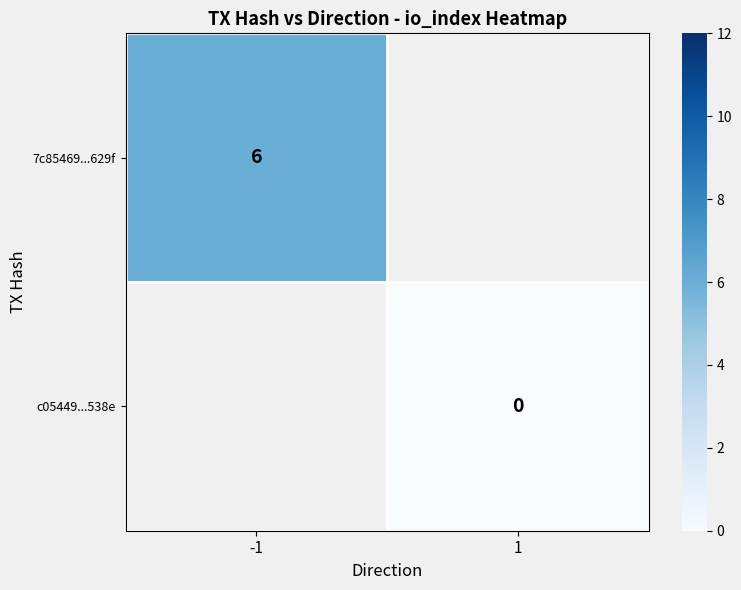

Is the value of 7c85469...629f at -1 greater than the value of c05449...538e at 1?

Yes